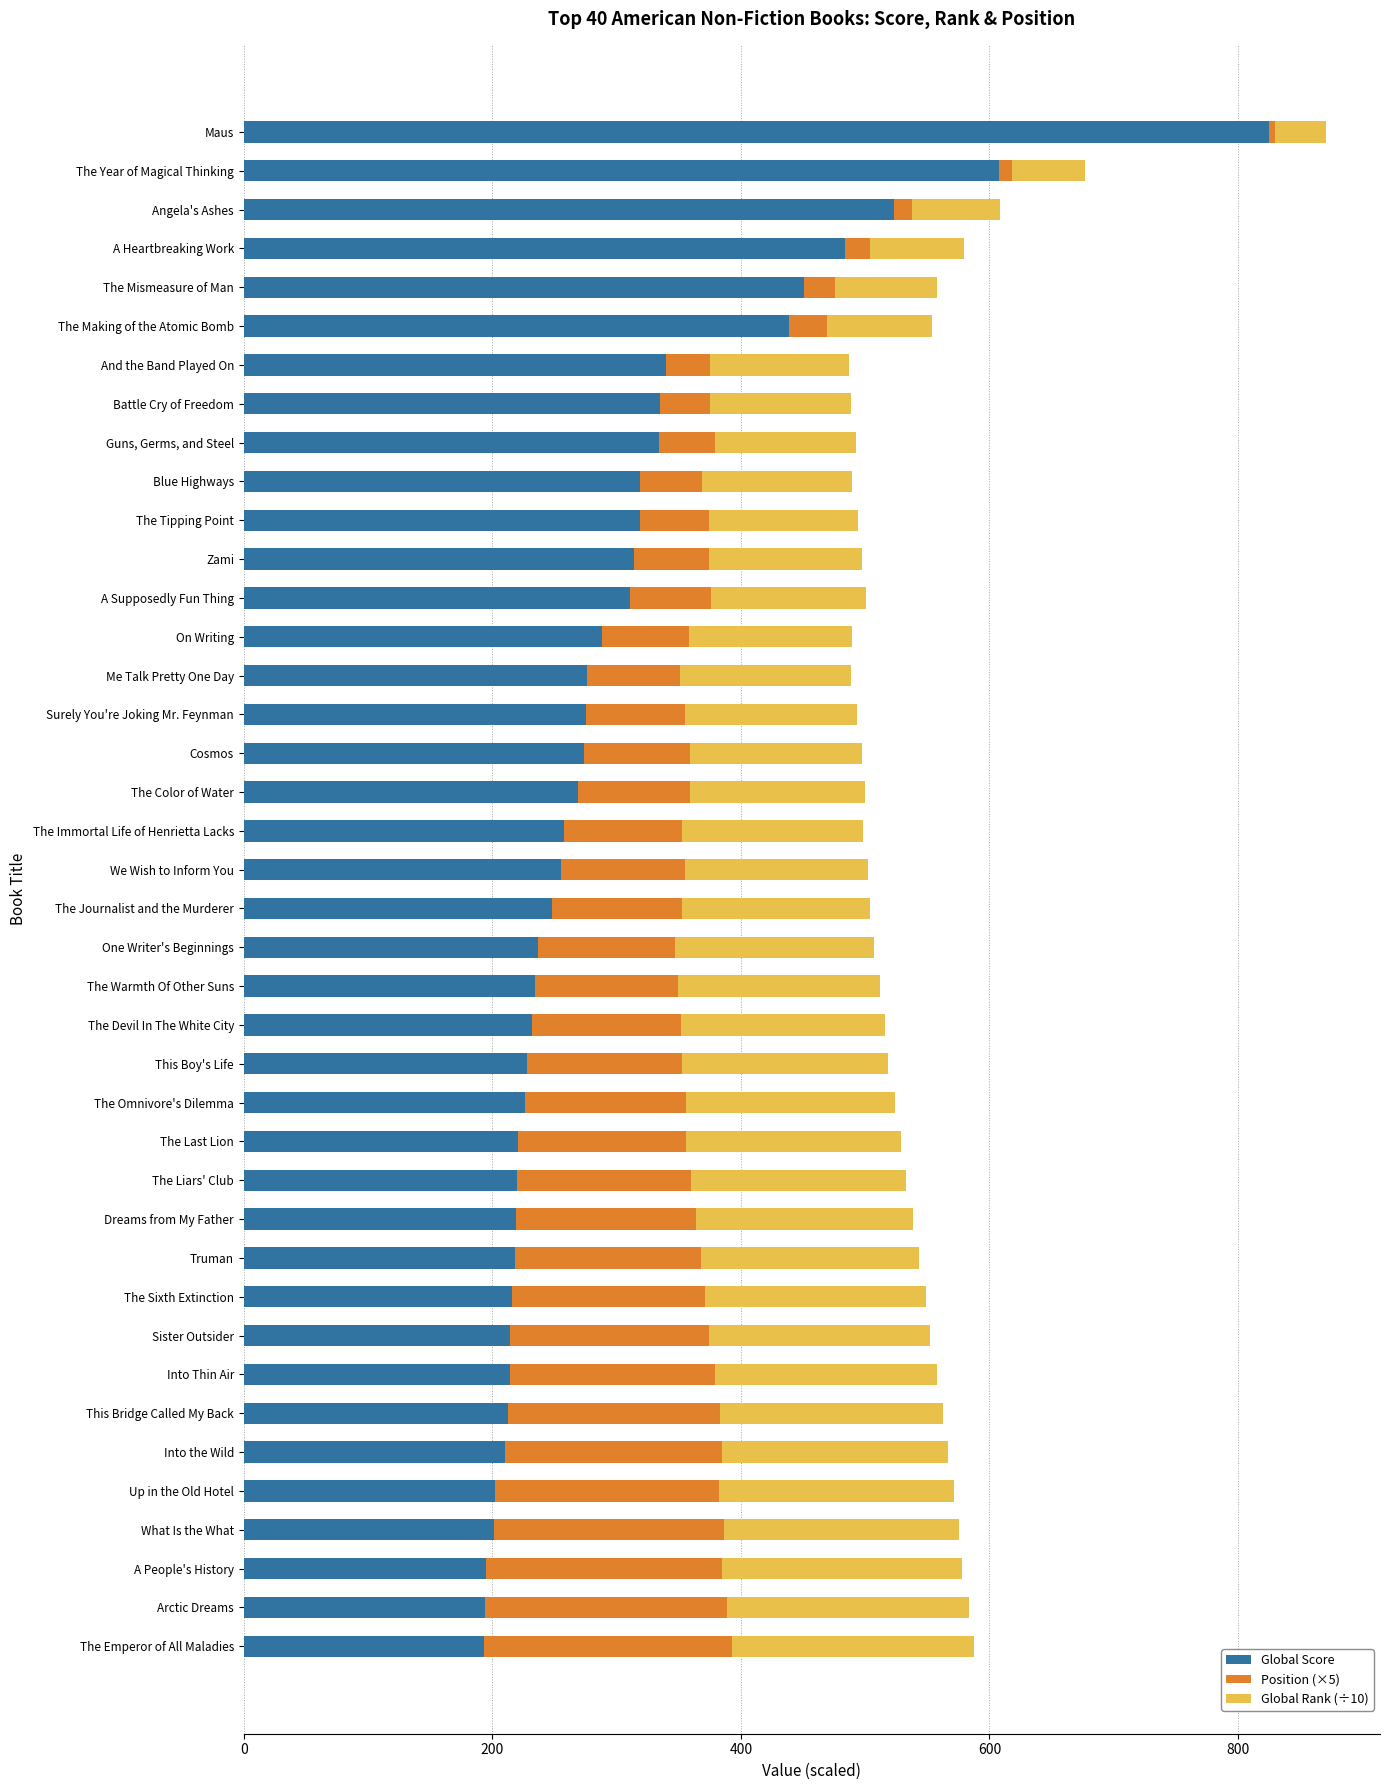

What are all the series names shown in the legend?

Global Score, Position (×5), Global Rank (÷10)